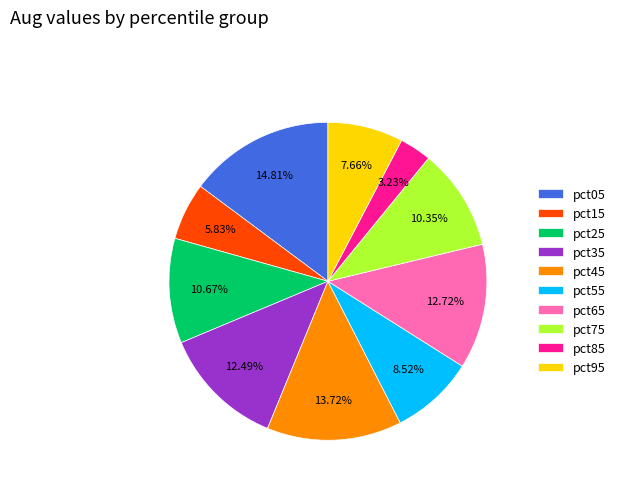

What is the largest slice in the pie chart?

pct05